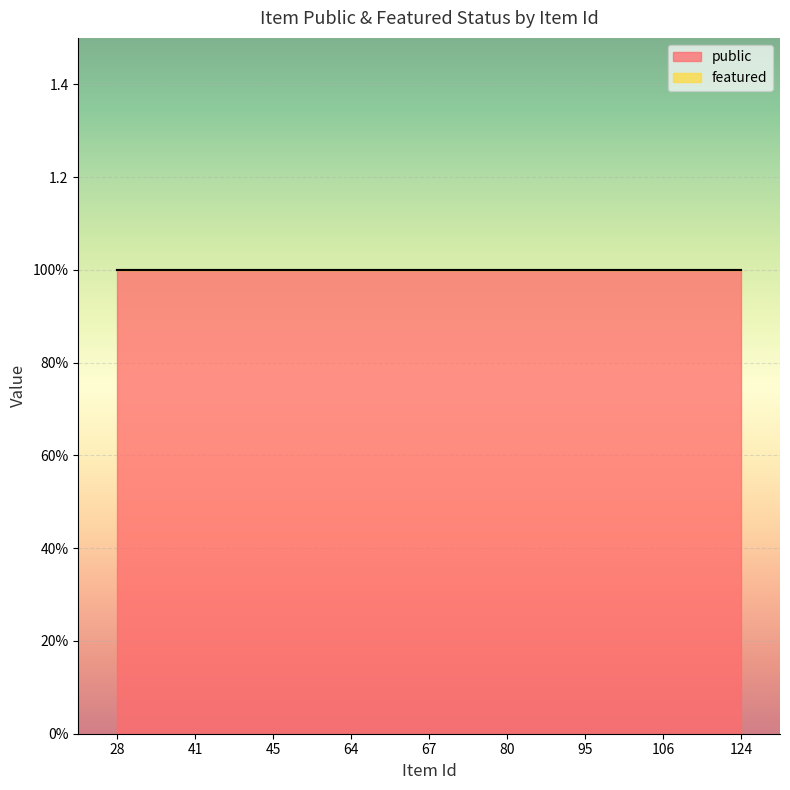

Which series changed the most between 28 and 95?

public